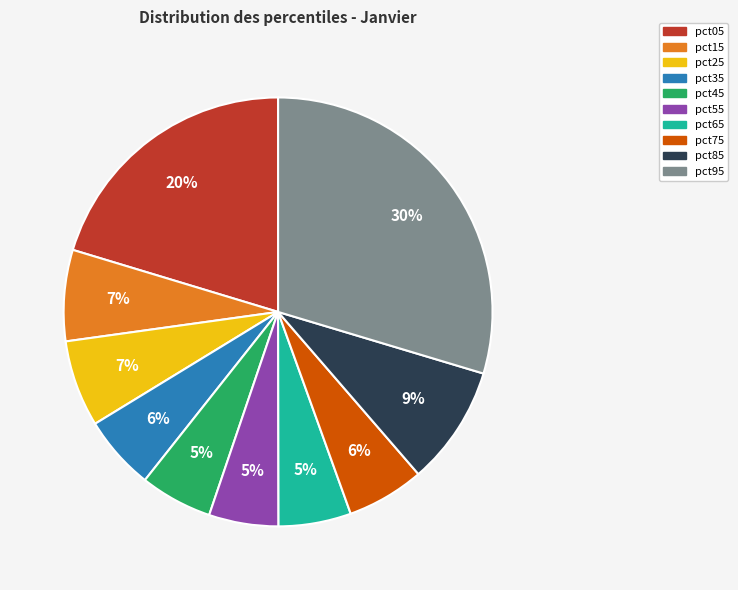

Is there any slice that represents more than half of the pie?

No